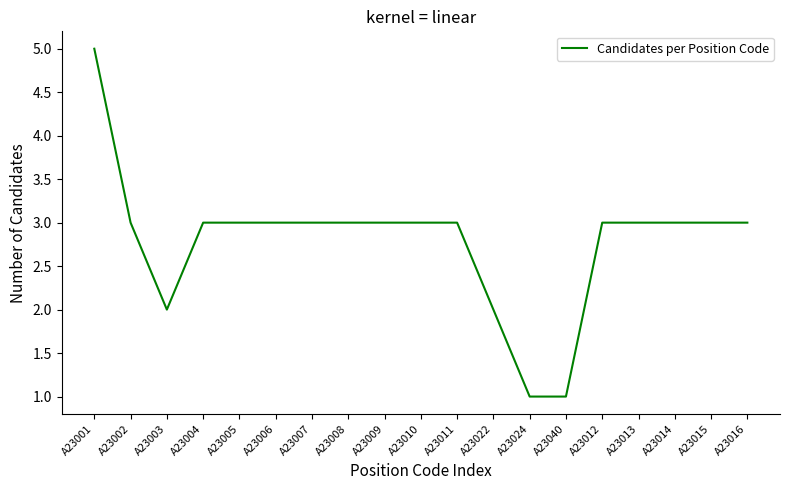

At which category does the data reach its first local valley?

A23003